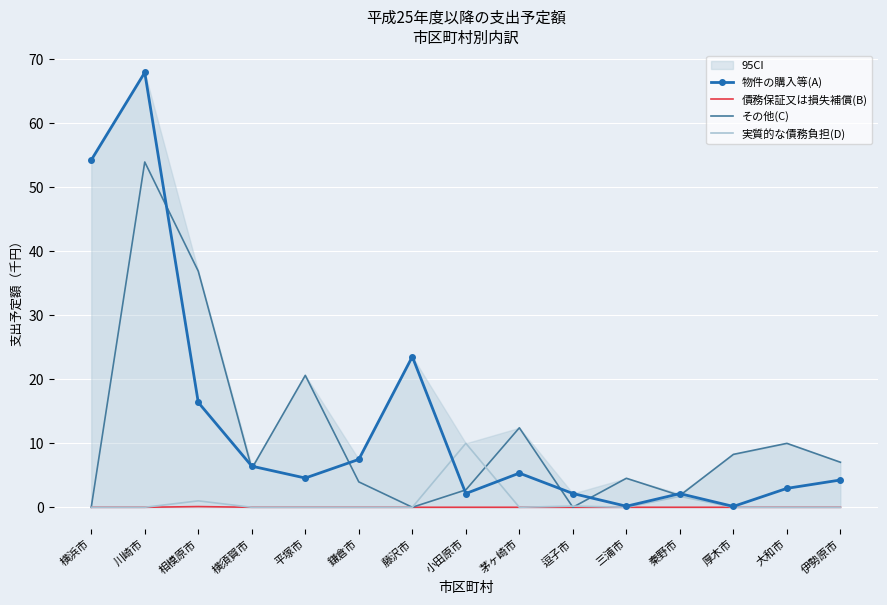

What is the spread (max minus min) of values at 相模原市?

36.8